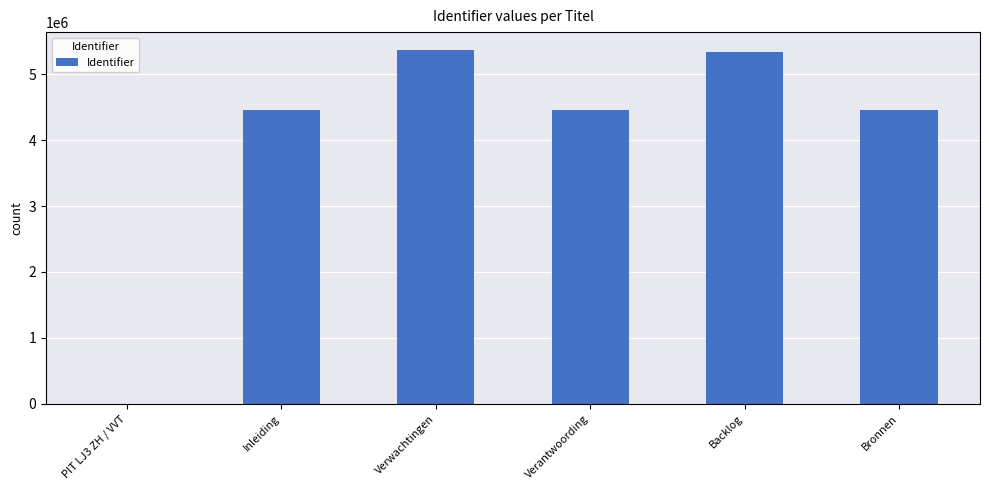

What is the maximum value shown in the chart?

5369278